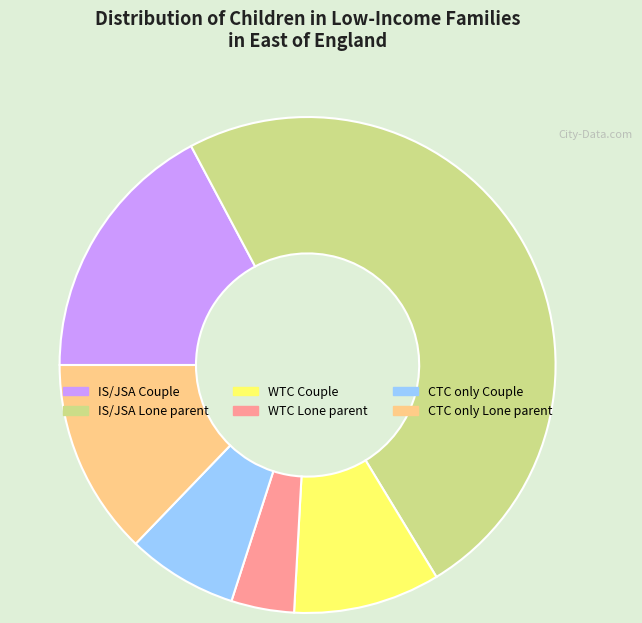

Is there a majority slice in this chart?

No